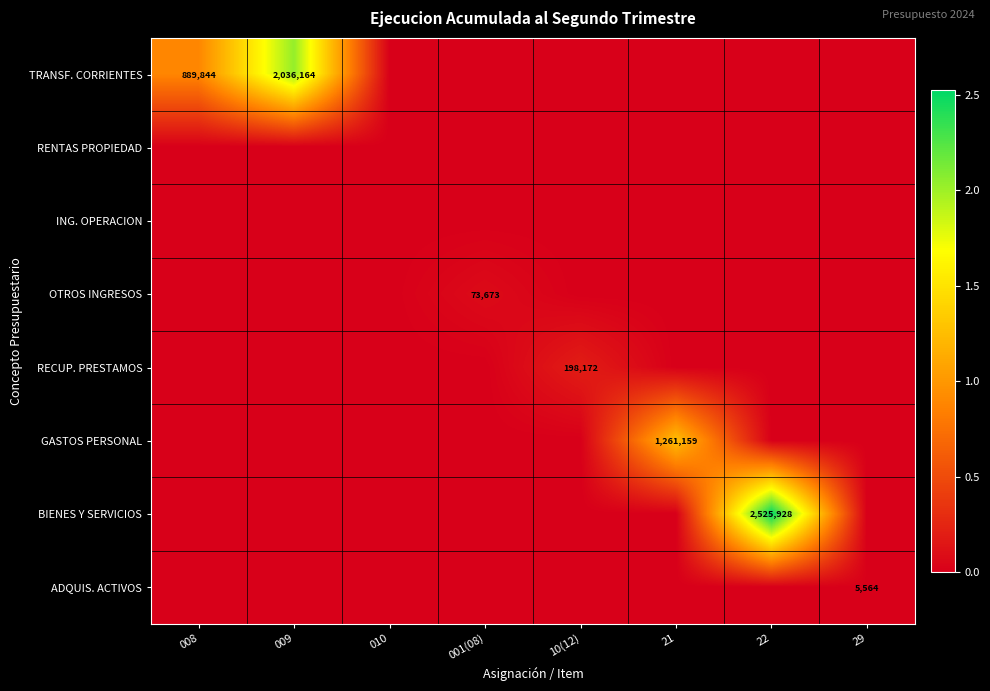

What is the total value across all series at 21?

1261159